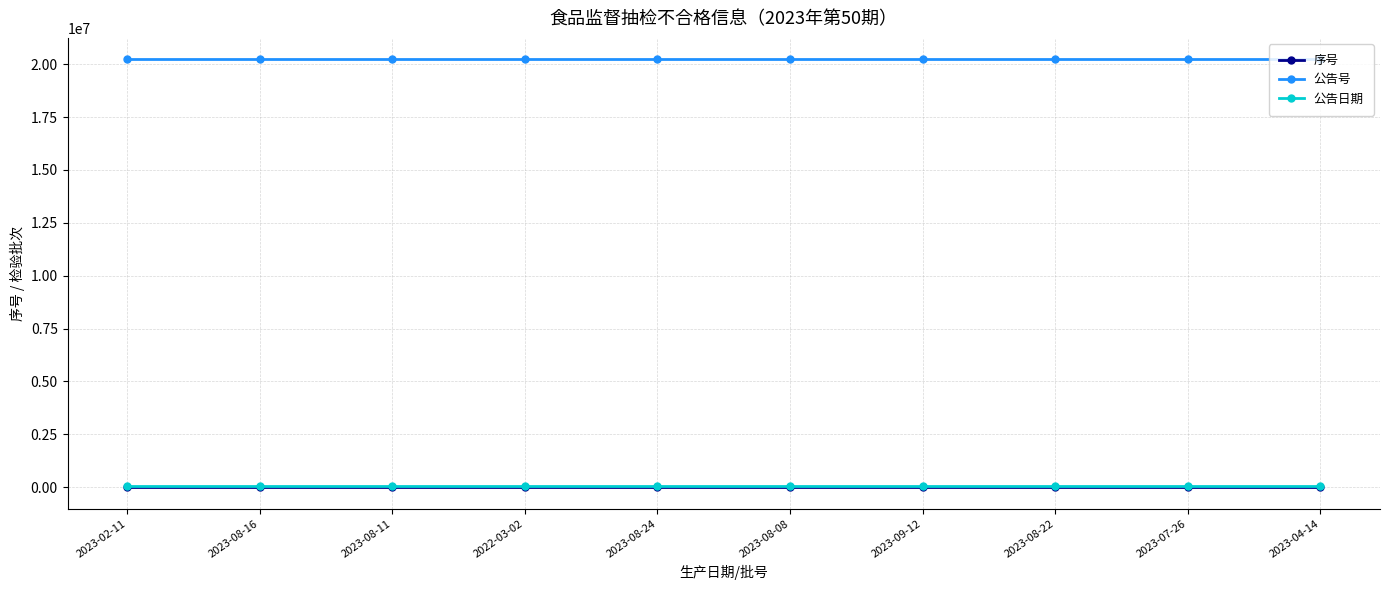

What is the label of the 10th point from the left?

2023-04-14